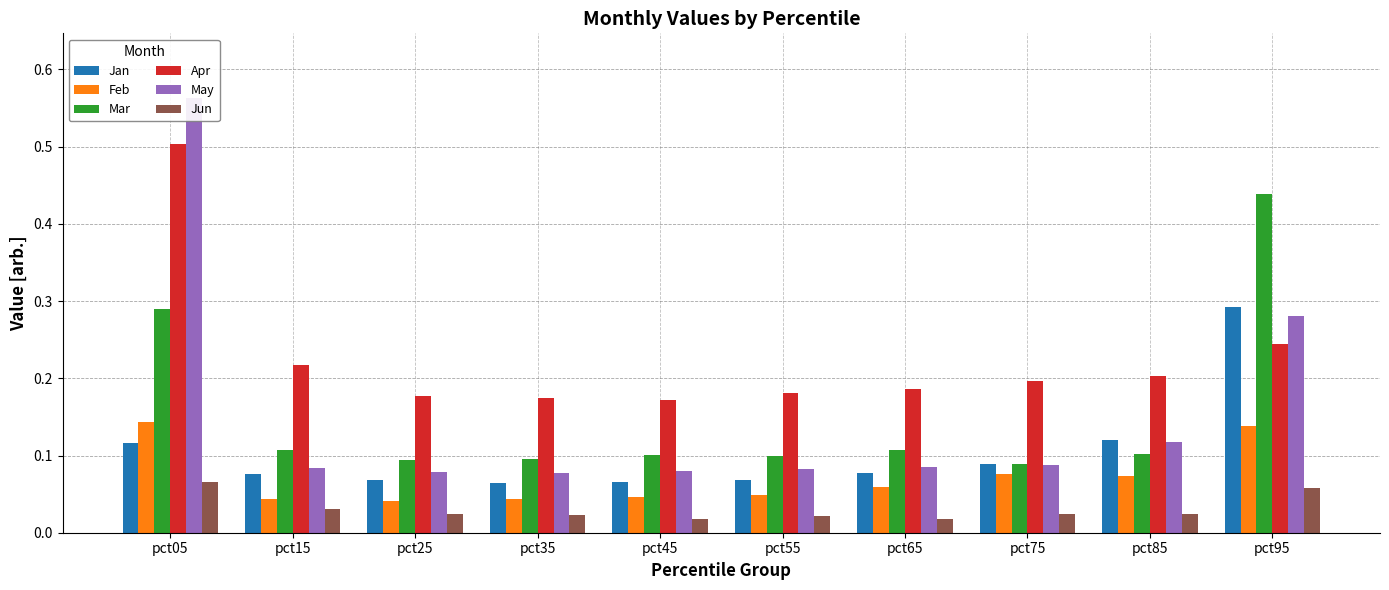

Rank the categories by Jun value from lowest to highest.

pct65, pct45, pct55, pct35, pct75, pct25, pct85, pct15, pct95, pct05